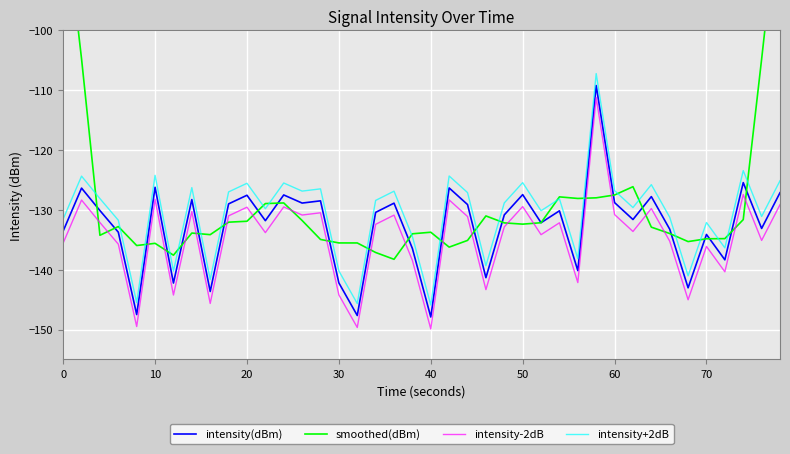

What is the maximum value for intensity(dBm)?

-109.2